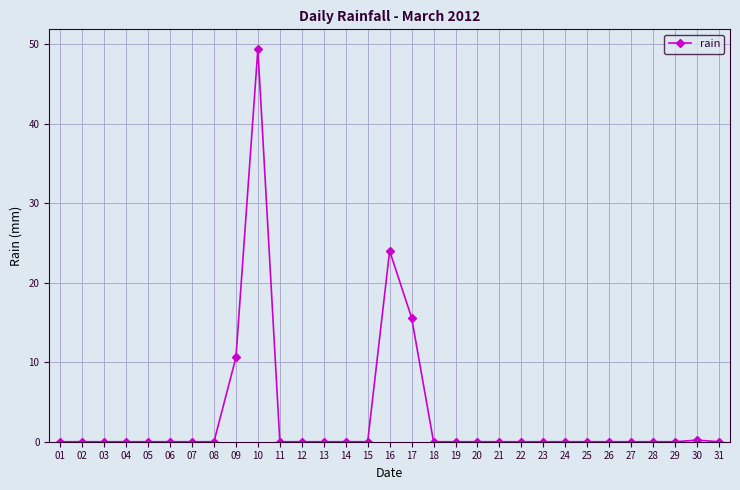

Count the number of categories in the chart.

31